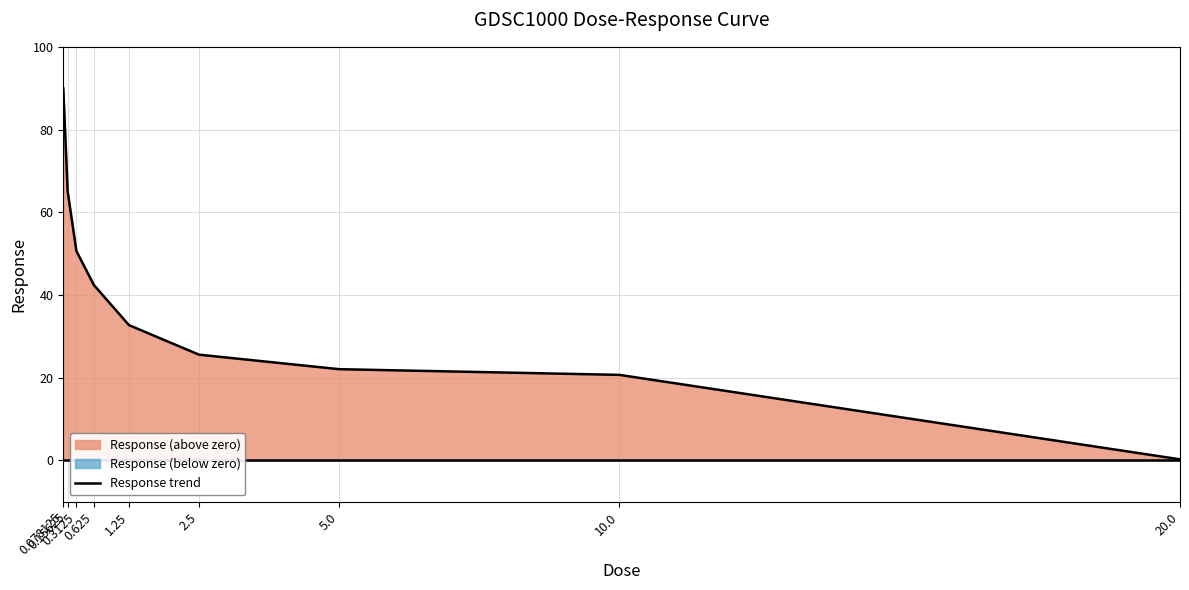

What is the approximate value at 2.5?

25.5